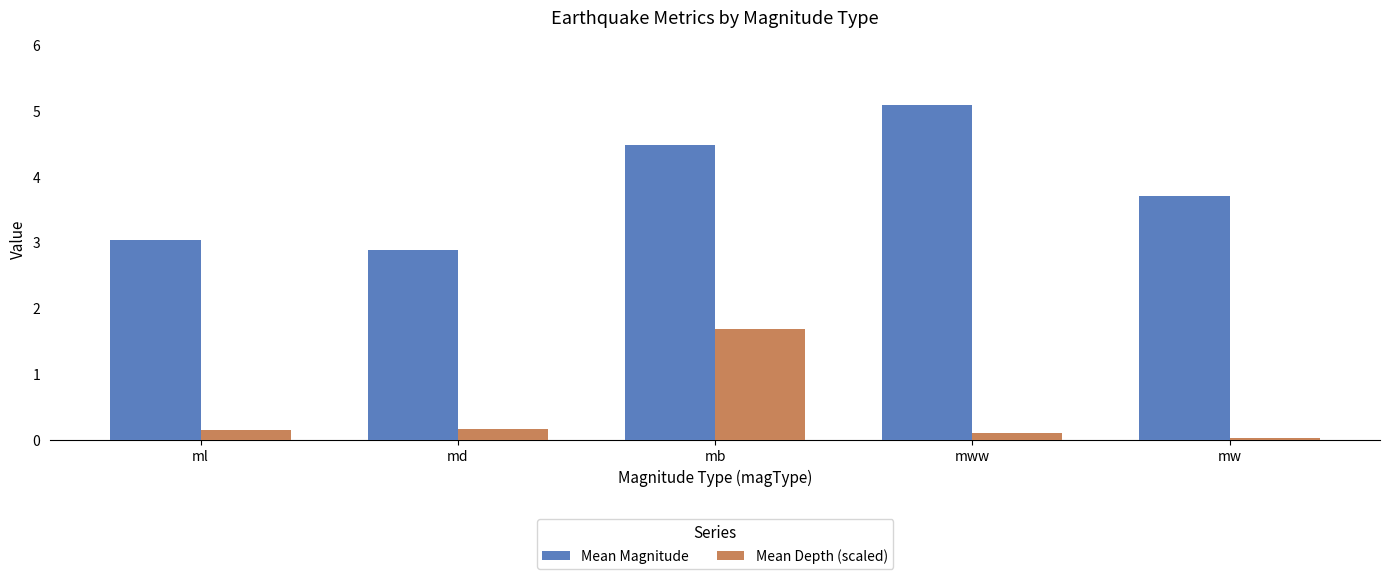

What is the difference between the maximum and second lowest values in the Mean Magnitude series?

2.1